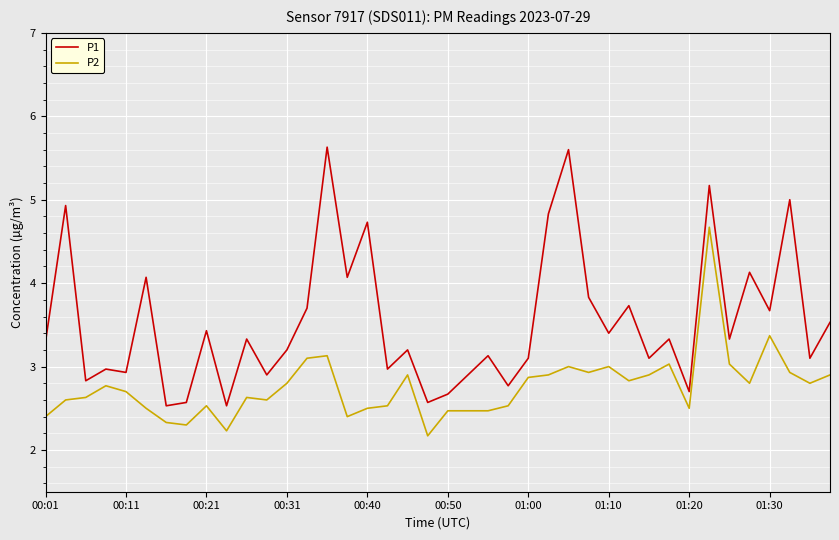

True or false: P1 and P2 intersect in this chart.

False